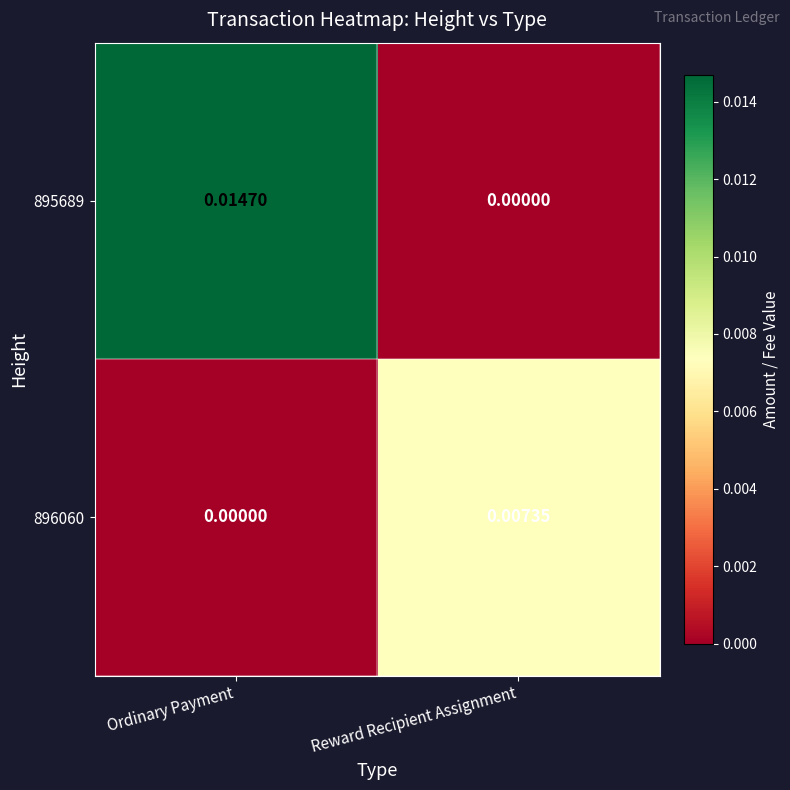

At which category is the sum across all series the highest?

Ordinary Payment